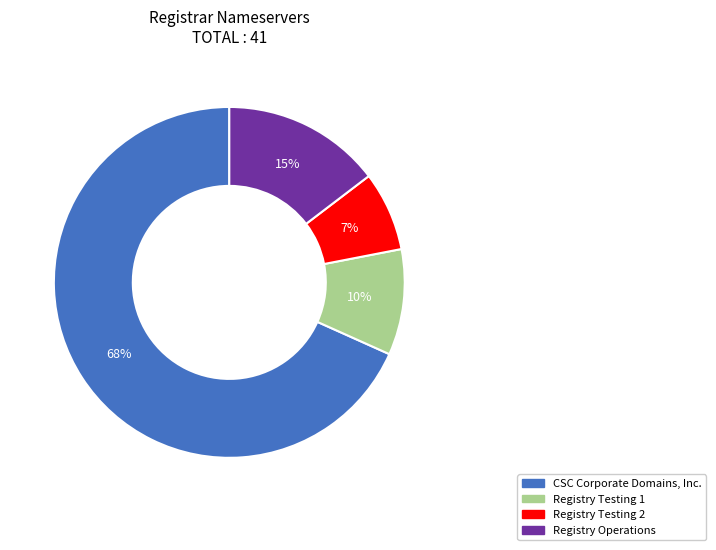

Is there a majority slice in this chart?

Yes